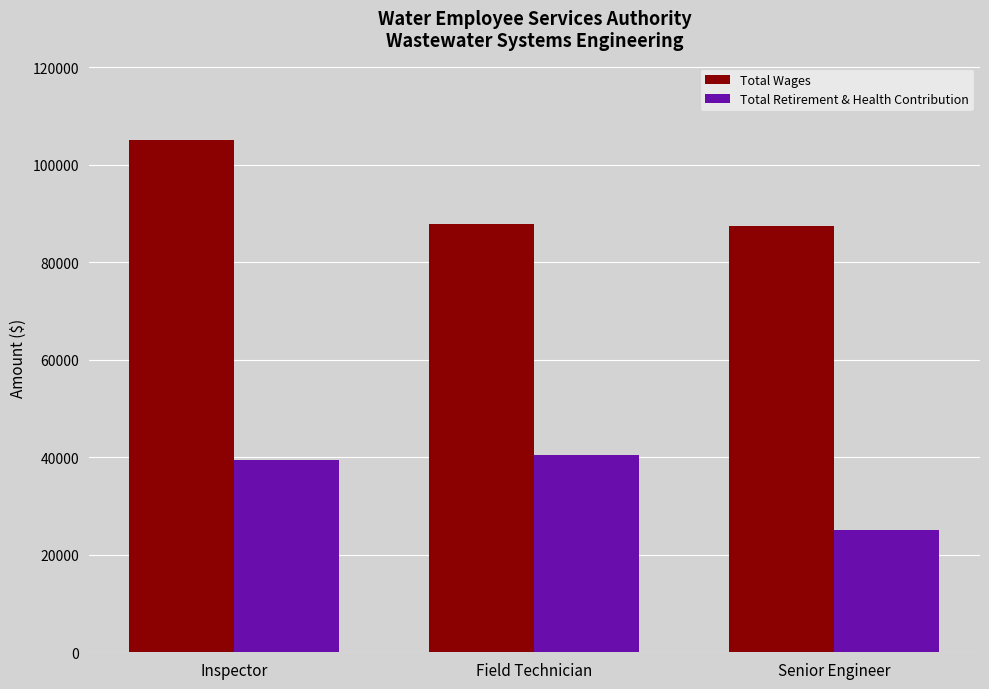

How many bars are there in each group?

2